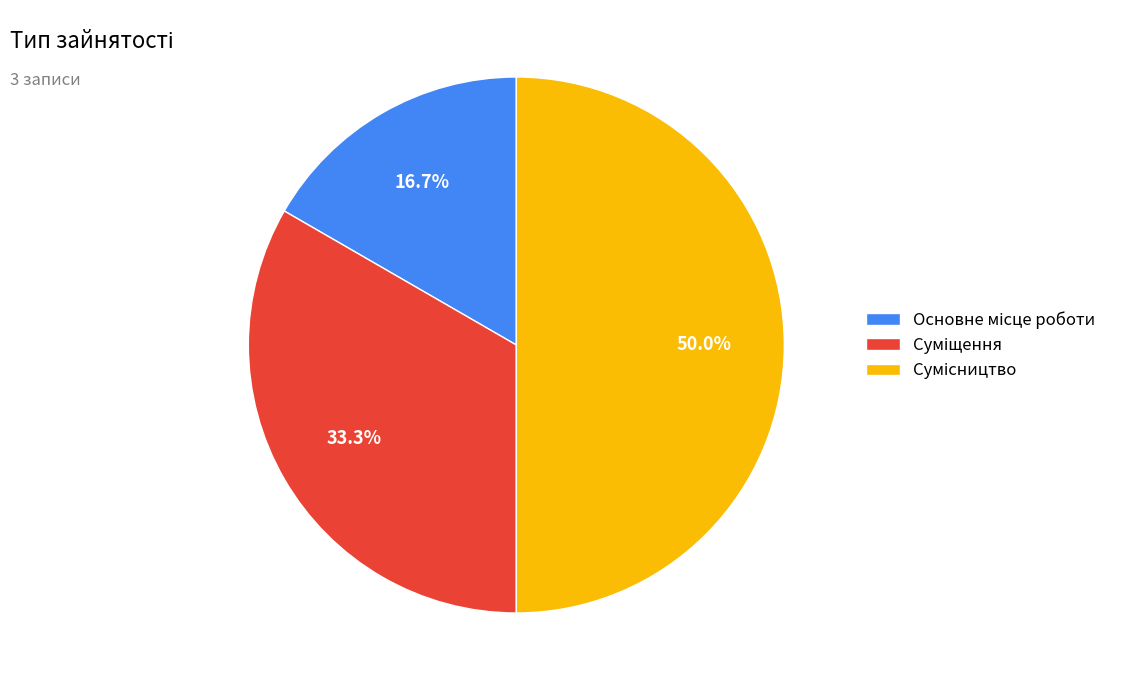

The Суміщення slice represents 33% of the pie. True or false?

True